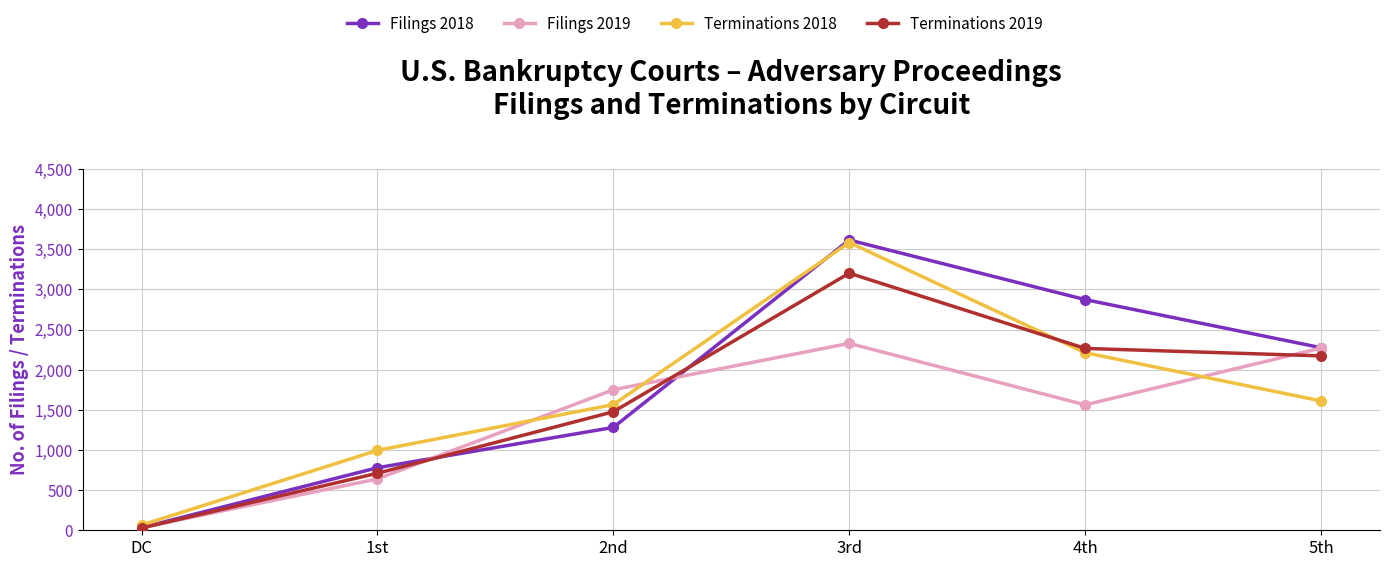

List the labels in order of Filings 2019 value, largest first.

3rd, 5th, 2nd, 4th, 1st, DC